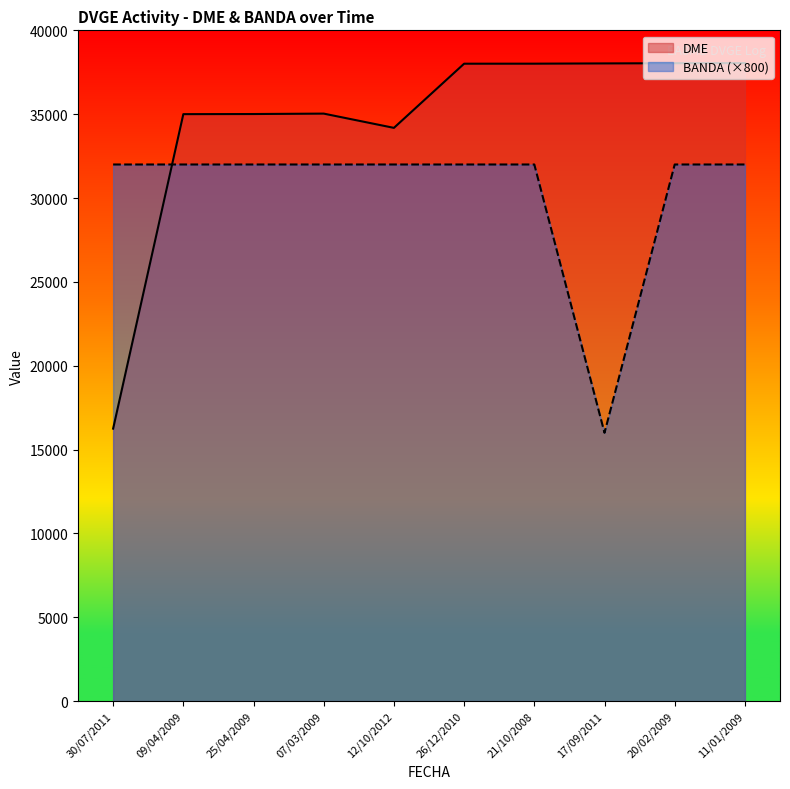

How many data points in DME are less than 38010?

5